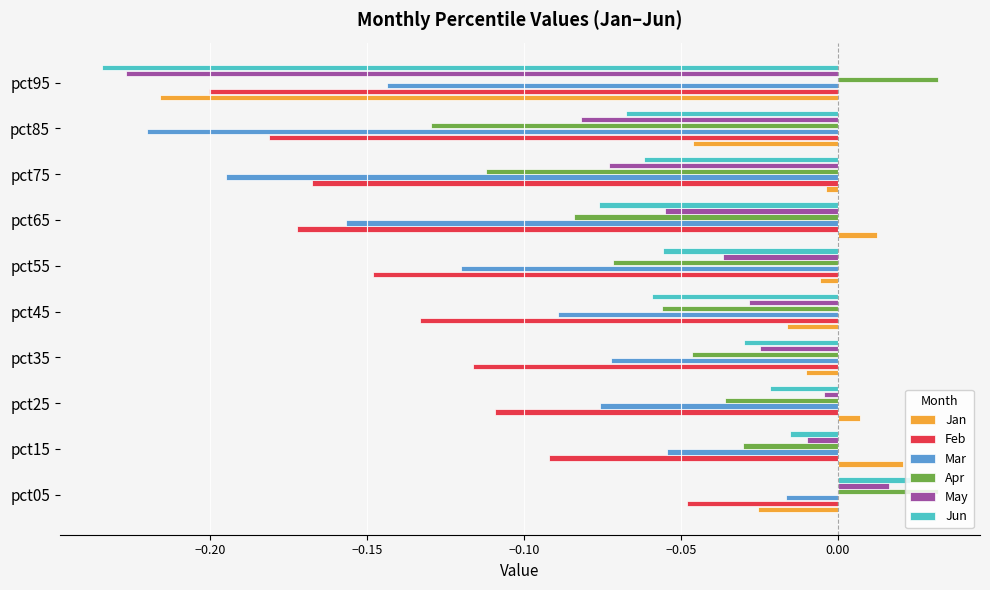

Which category has the lowest value in the Mar series?

pct85